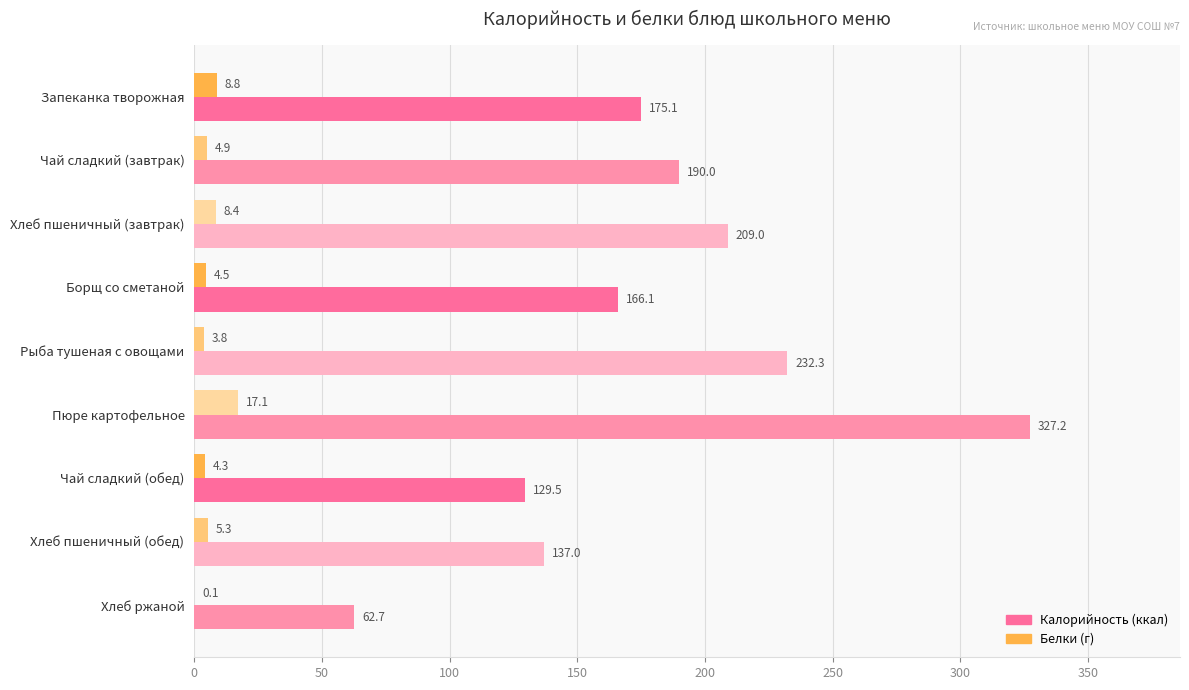

What is the greatest value displayed?

327.2